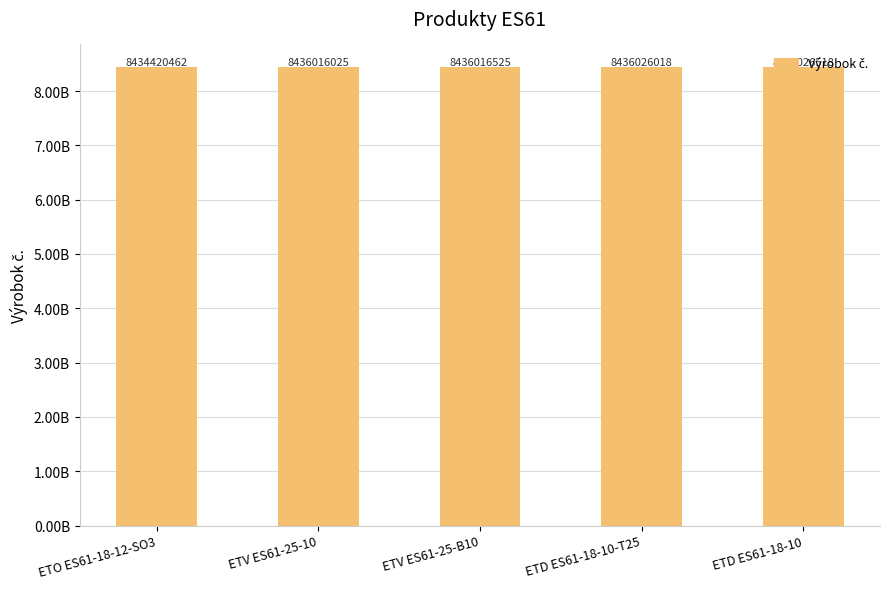

How many categories are shown in the chart?

5